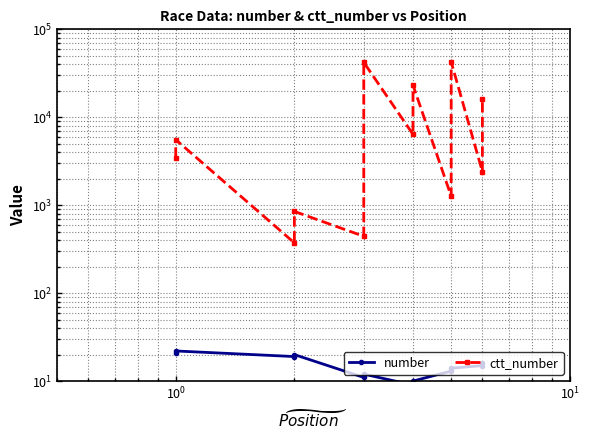

What is the average value of the number series?

15